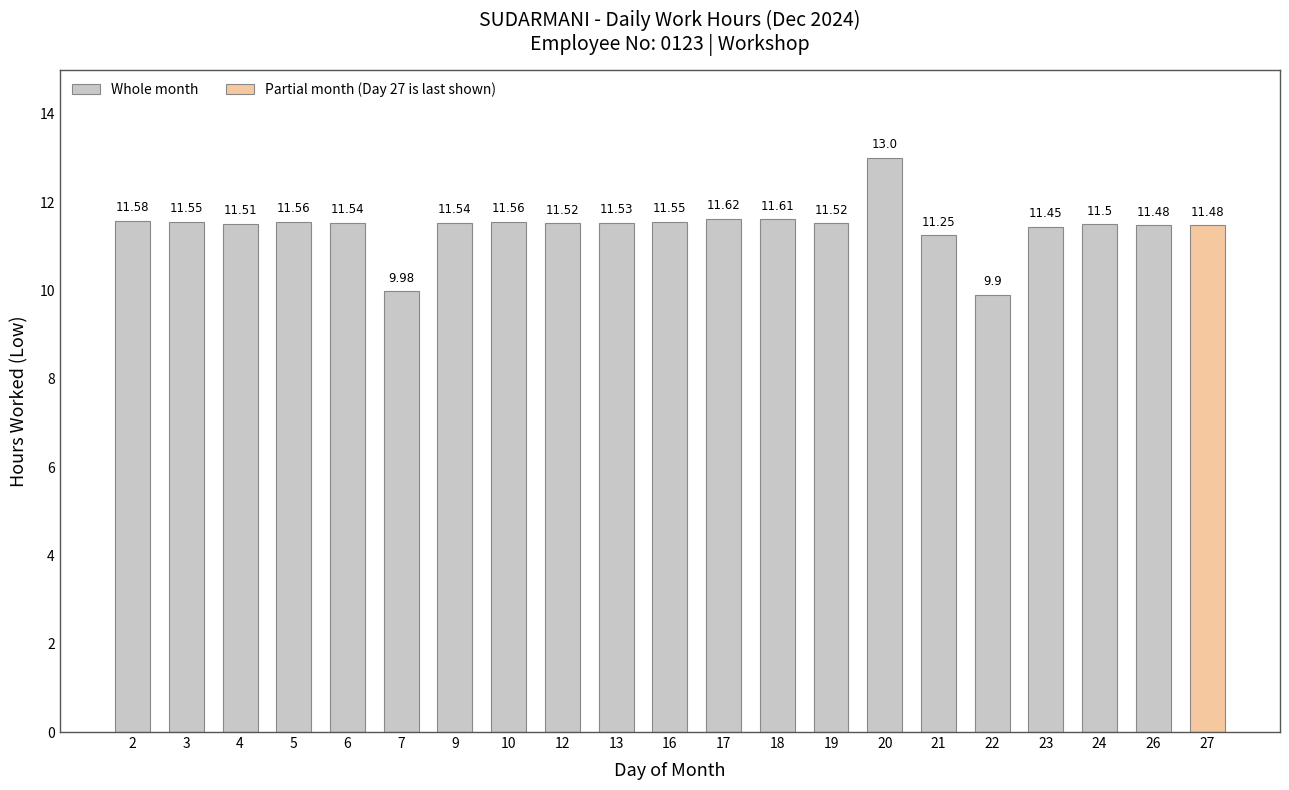

True or false: the data shows 13.0 at 20.

True